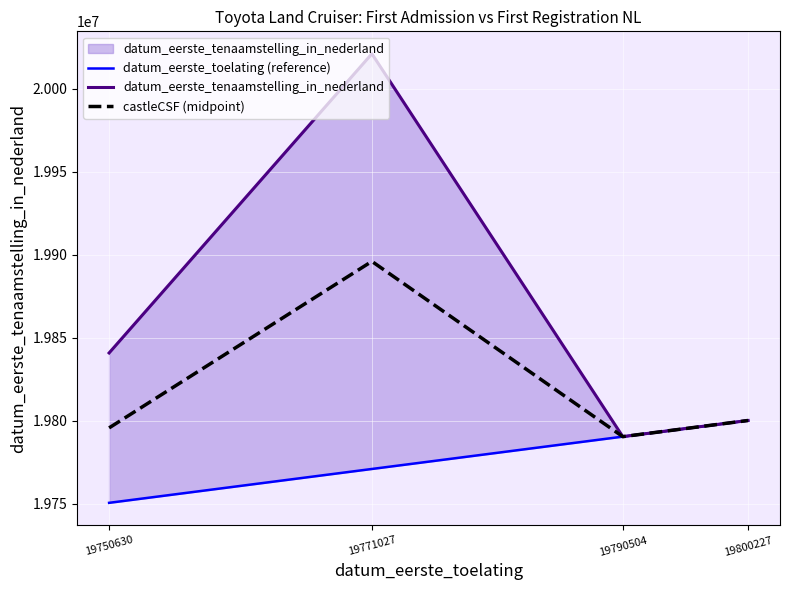

What is the sum of the castleCSF (midpoint) values at 19771027 and 19750630?

39691840.5